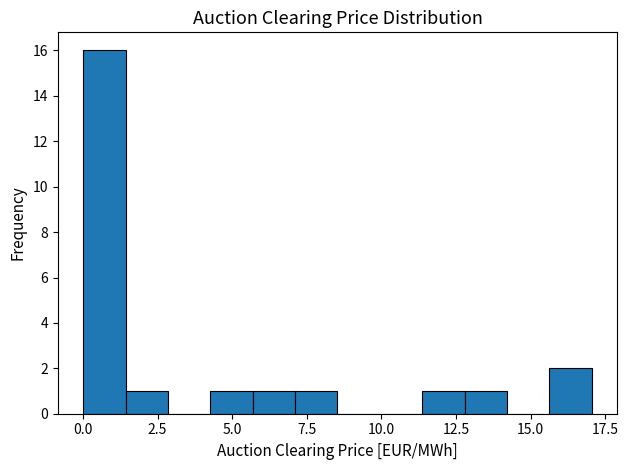

Around what value on the x-axis is the tallest bar? Give the approximate position of its centre, as read against the axis.

0.5